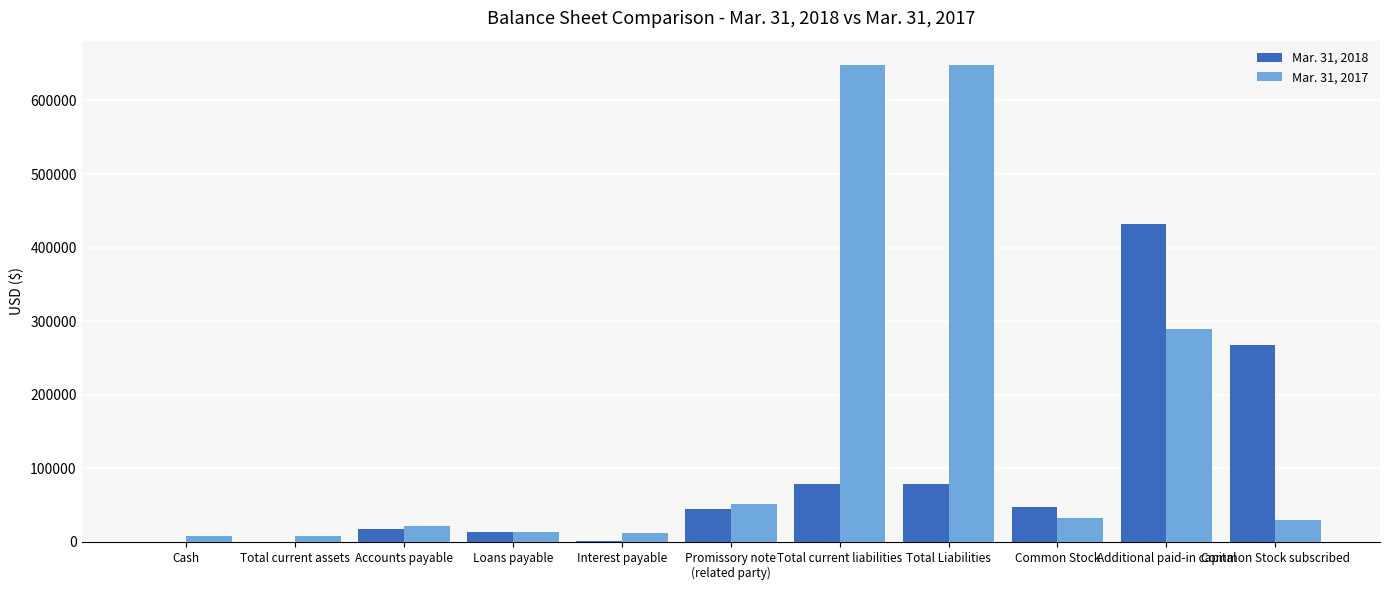

Which series has the largest total across all categories?

Mar. 31, 2017